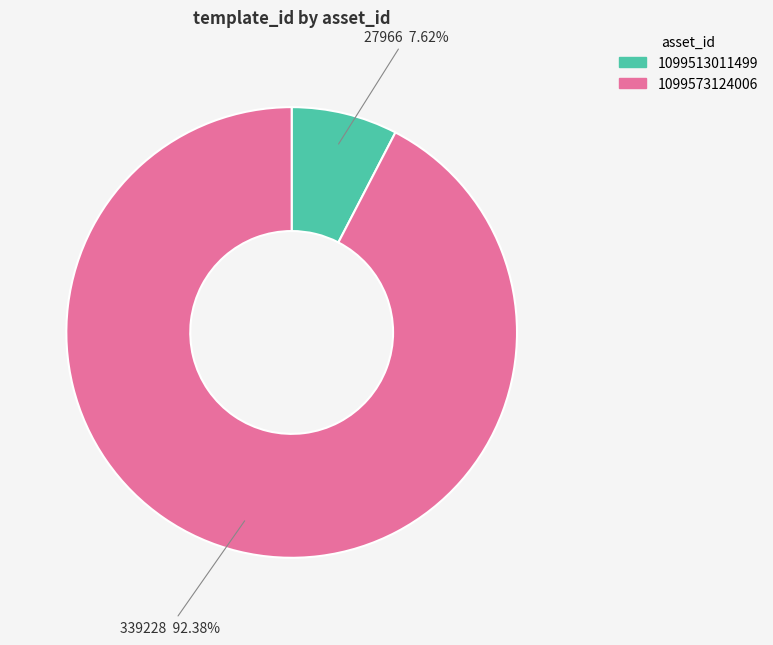

What is the majority slice?

1099573124006